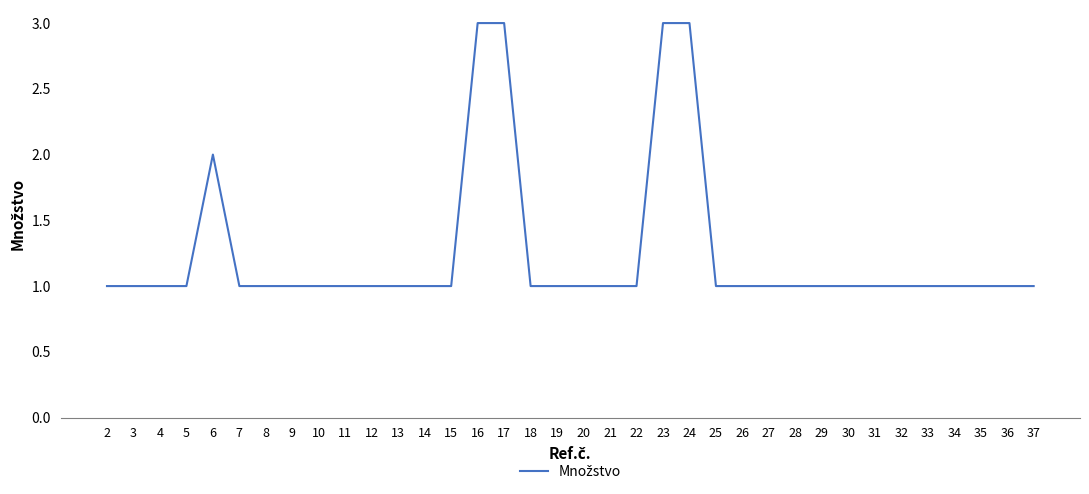

Reading right to left, transcribe all the data shown in this chart.

37=1	36=1	35=1	34=1	33=1	32=1	31=1	30=1	29=1	28=1	27=1	26=1	25=1	24=3	23=3	22=1	21=1	20=1	19=1	18=1	17=3	16=3	15=1	14=1	13=1	12=1	11=1	10=1	9=1	8=1	7=1	6=2	5=1	4=1	3=1	2=1